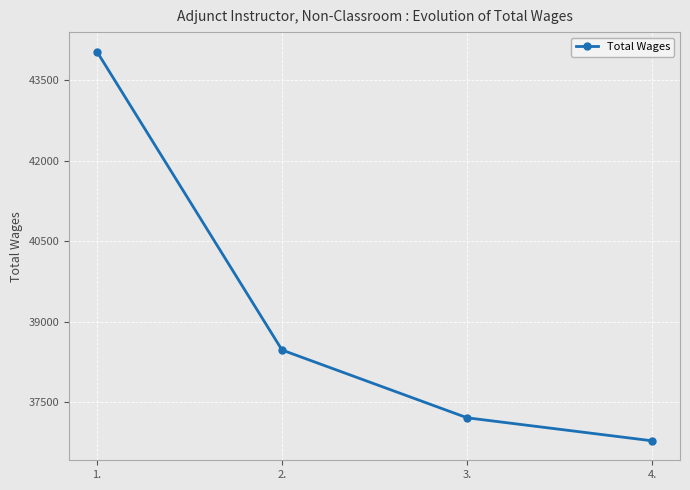

List the labels in order of value, largest first.

1., 2., 3., 4.